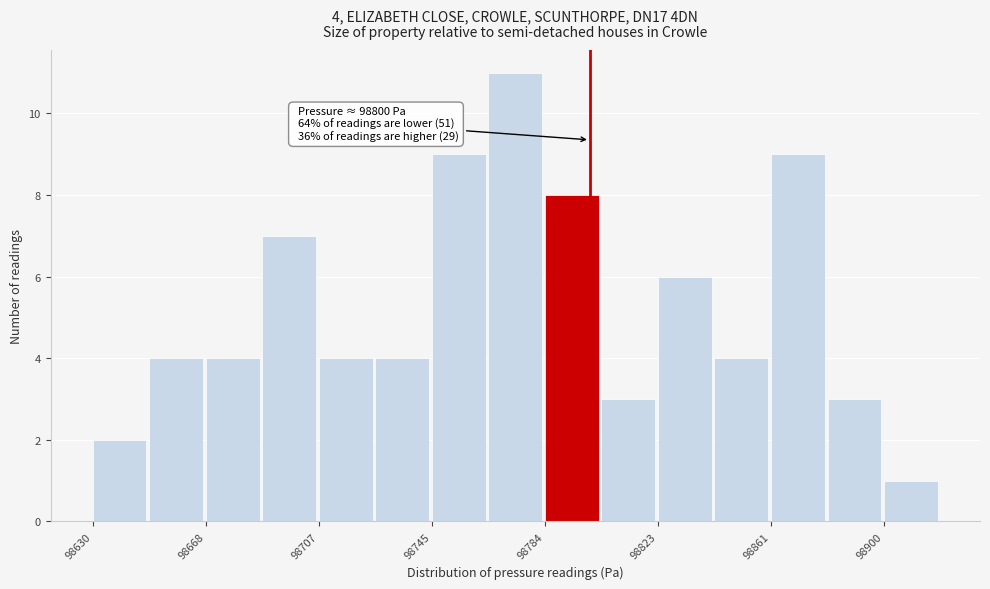

Read against the x-axis, roughly where is the centre of the tallest bar?

98775